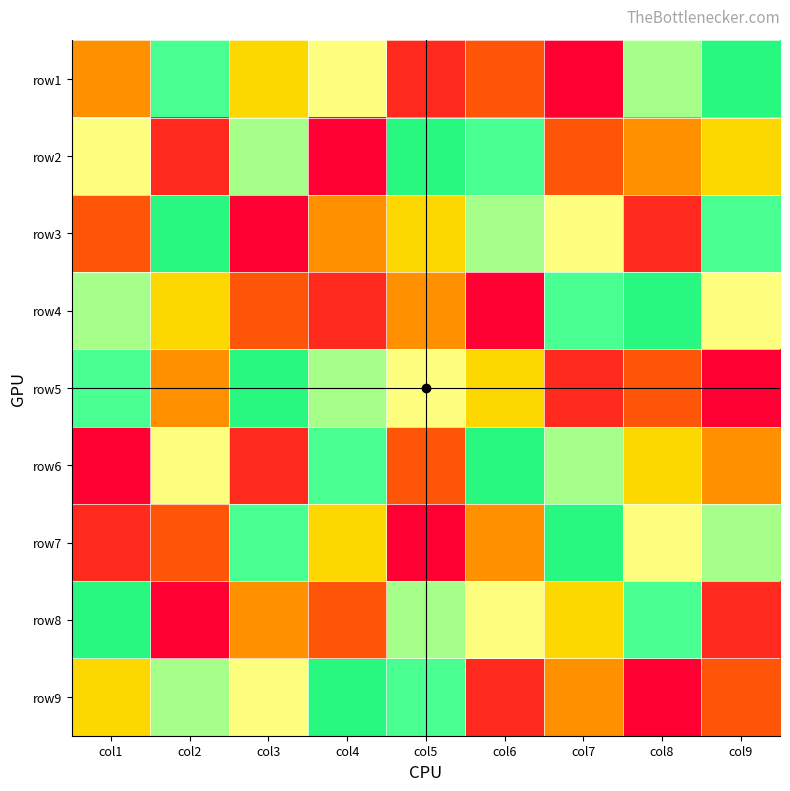

Reading left to right, transcribe all the data shown in this chart.

row1: col1=4	col2=7	col3=5	col4=9	col5=2	col6=3	col7=1	col8=8	col9=6
row2: col1=9	col2=2	col3=8	col4=1	col5=6	col6=7	col7=3	col8=4	col9=5
row3: col1=3	col2=6	col3=1	col4=4	col5=5	col6=8	col7=9	col8=2	col9=7
row4: col1=8	col2=5	col3=3	col4=2	col5=4	col6=1	col7=7	col8=6	col9=9
row5: col1=7	col2=4	col3=6	col4=8	col5=9	col6=5	col7=2	col8=3	col9=1
row6: col1=1	col2=9	col3=2	col4=7	col5=3	col6=6	col7=8	col8=5	col9=4
row7: col1=2	col2=3	col3=7	col4=5	col5=1	col6=4	col7=6	col8=9	col9=8
row8: col1=6	col2=1	col3=4	col4=3	col5=8	col6=9	col7=5	col8=7	col9=2
row9: col1=5	col2=8	col3=9	col4=6	col5=7	col6=2	col7=4	col8=1	col9=3